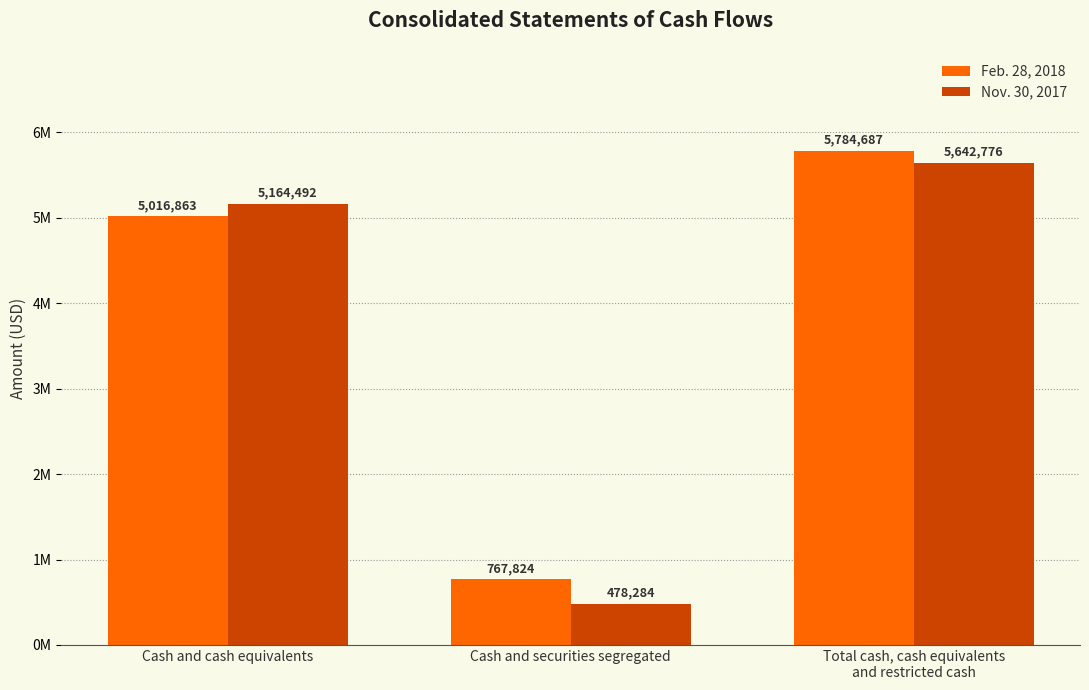

How many Feb. 28, 2018 values are between 767824 and 5784687?

3